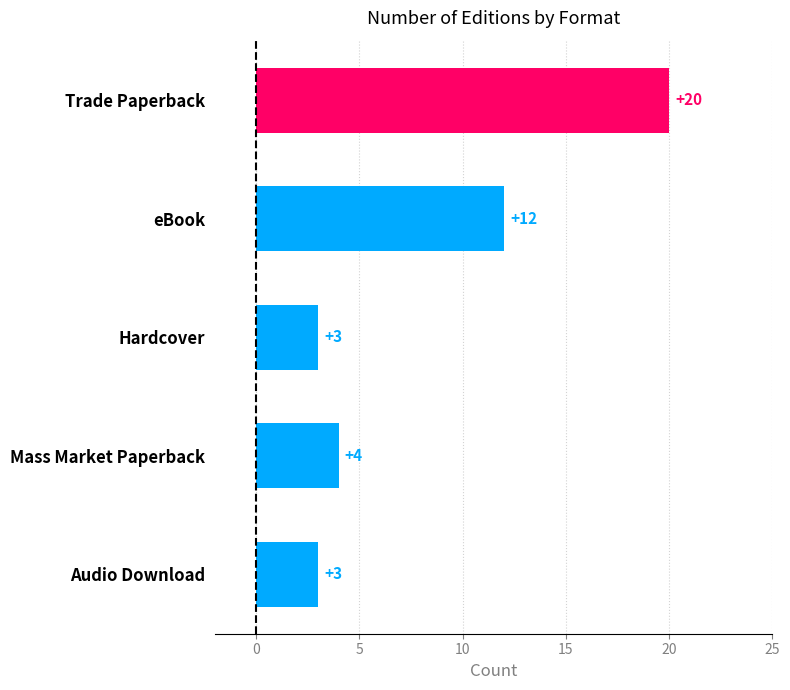

What is the label of the 3rd bar from the bottom?

Hardcover